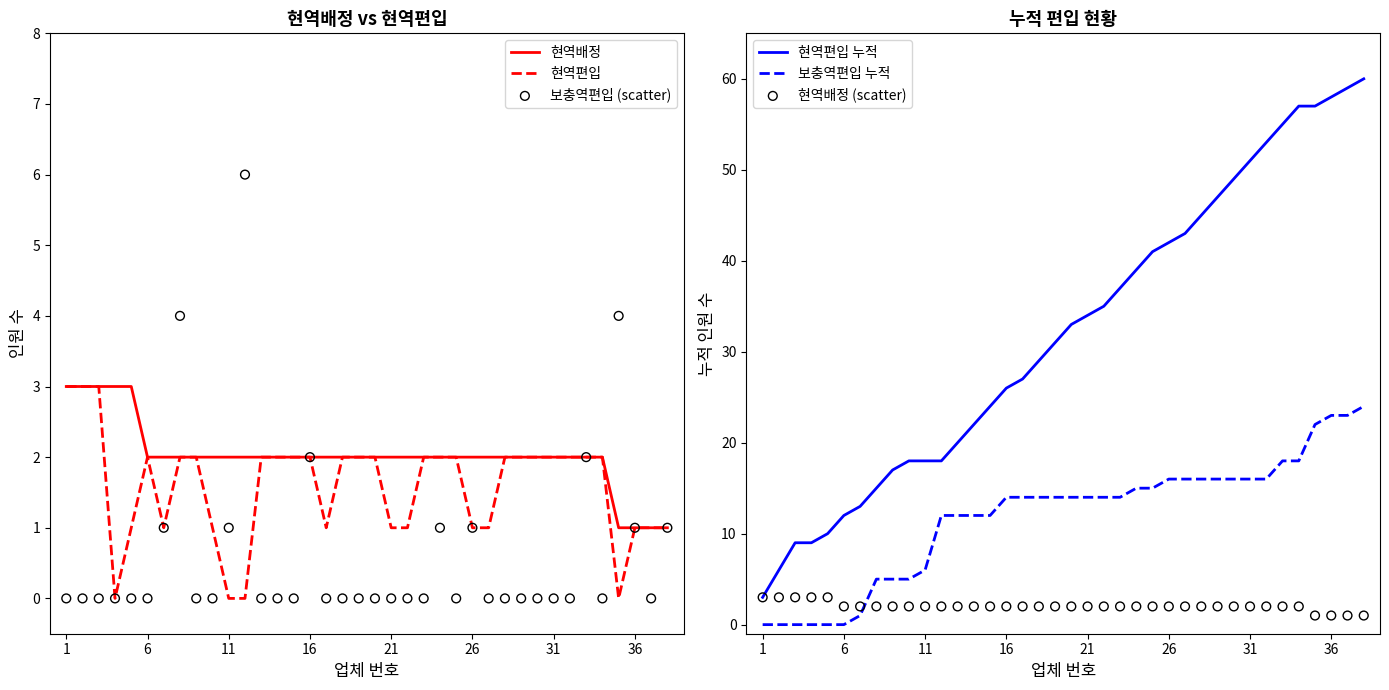

Which series reaches the minimum Y coordinate?

현역편입